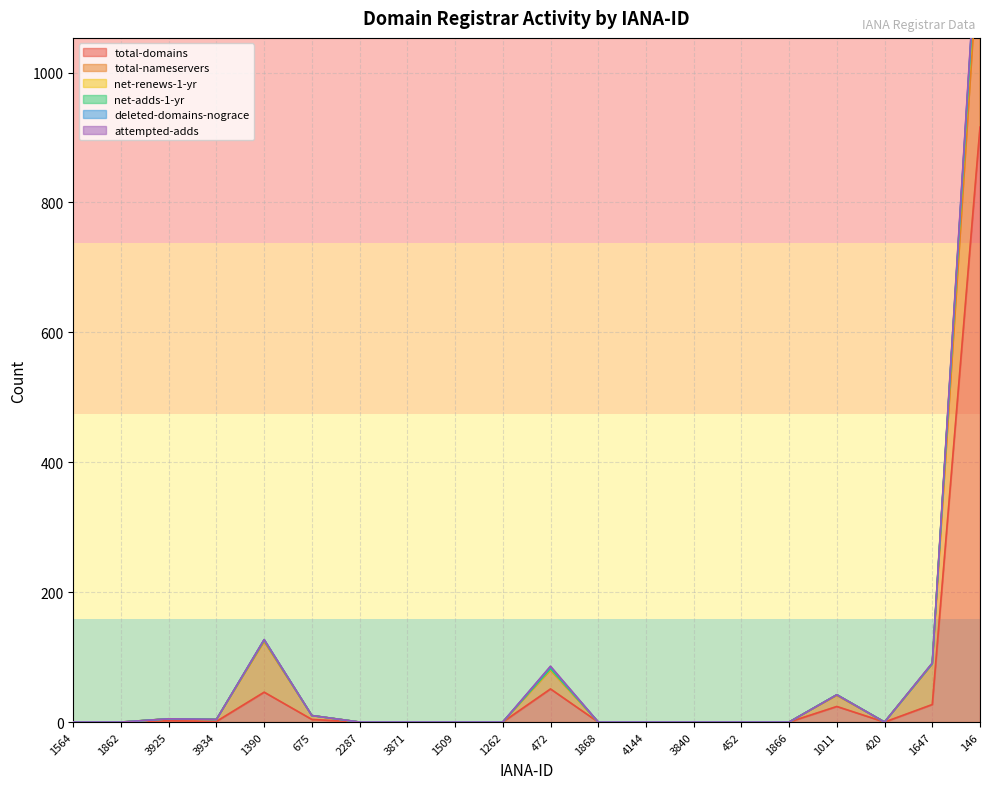

How many interior local peaks does the net-renews-1-yr series have?

4